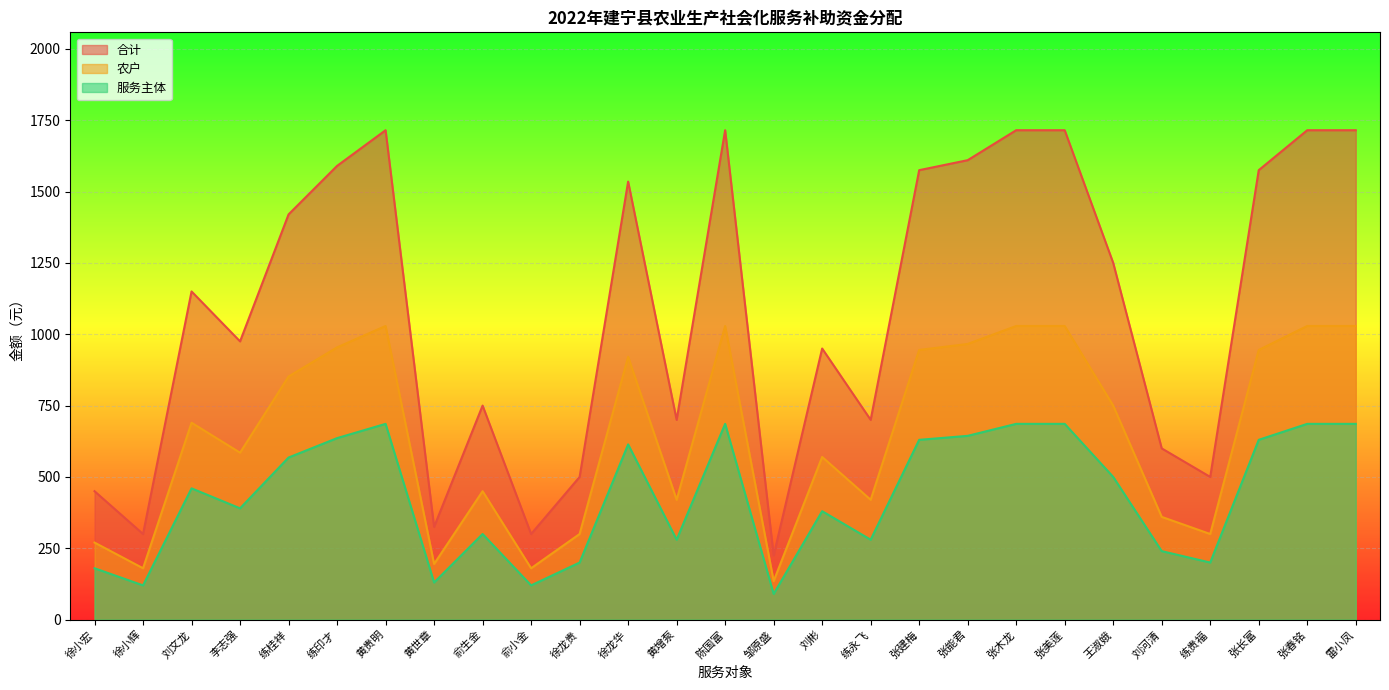

Reading right to left, extract all data points from this chart.

合计: 1715	1715	1575	500	600	1250	1715	1715	1610	1575	700	950	225	1715	700	1535	500	300	750	325	1715	1590	1420	975	1150	300	450
农户: 686	686	630	200	240	500	686	686	644	630	280	380	90	686	280	614	200	120	300	130	686	636	568	390	460	120	180
服务主体: 1029	1029	945	300	360	750	1029	1029	966	945	420	570	135	1029	420	921	300	180	450	195	1029	954	852	585	690	180	270